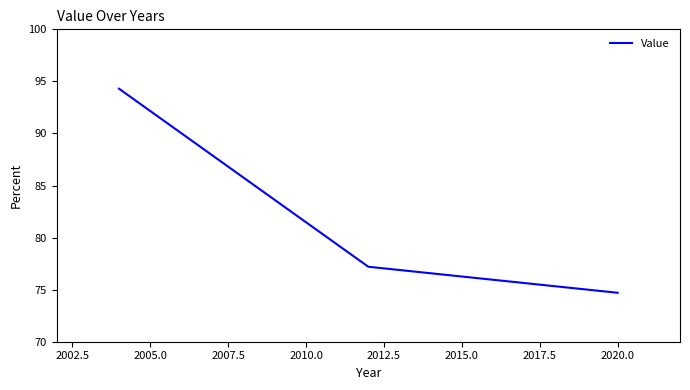

What is the average value?

82.1